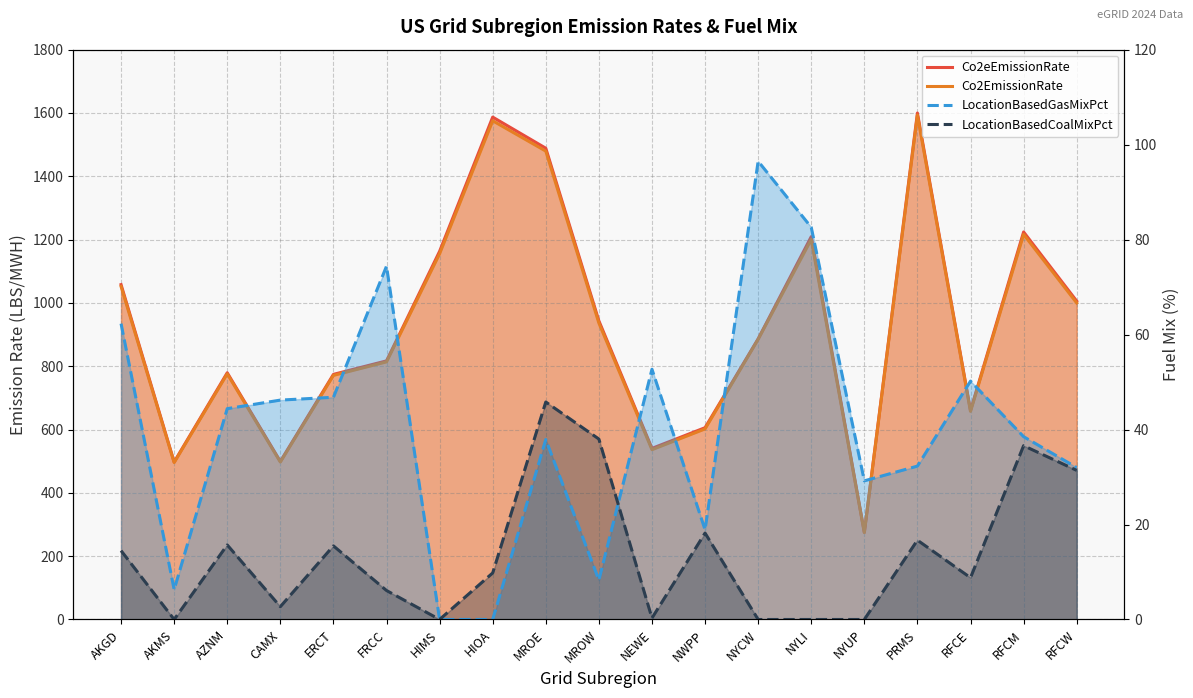

How many lines are shown in the chart?

4